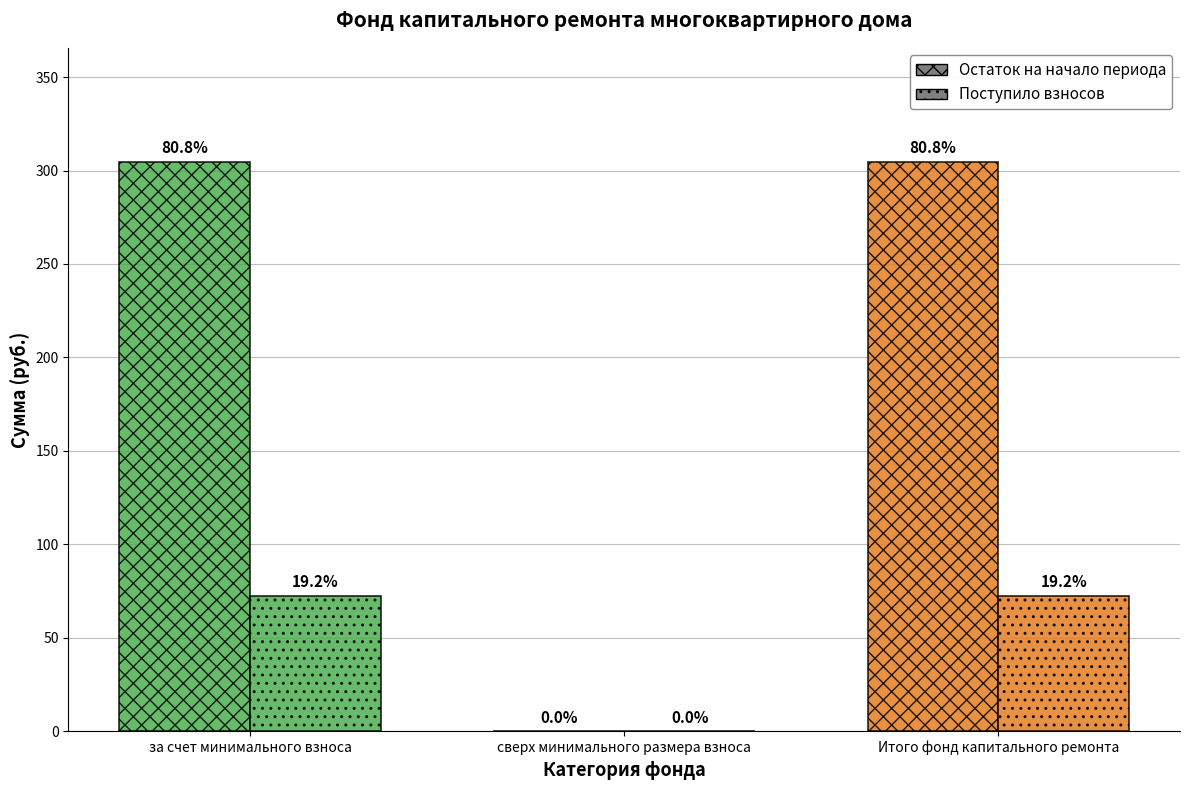

Between сверх минимального размера взноса and Итого фонд капитального ремонта, which series saw the biggest shift?

Остаток на начало периода